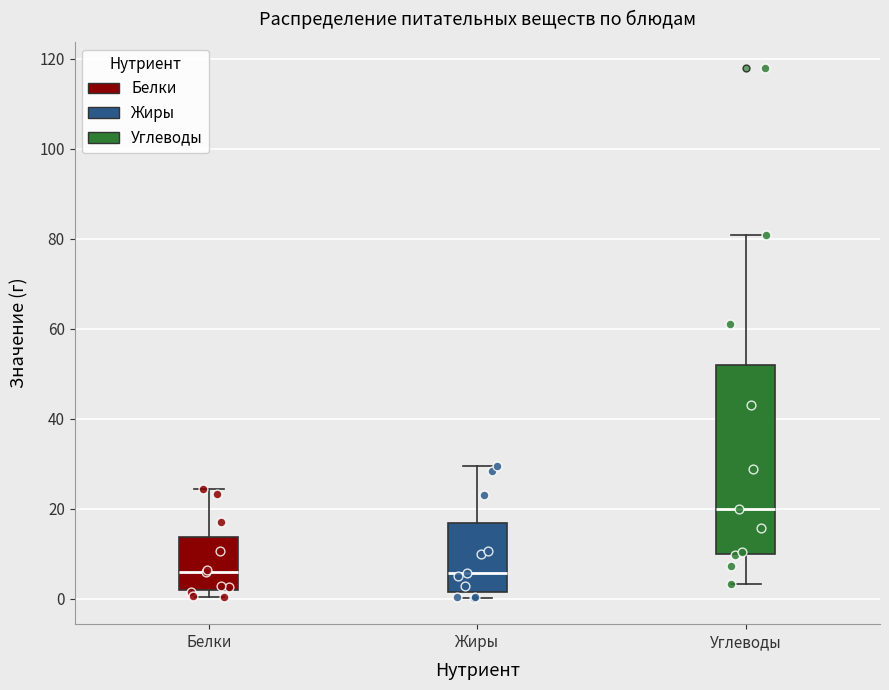

Which box has the highest median line?

Углеводы